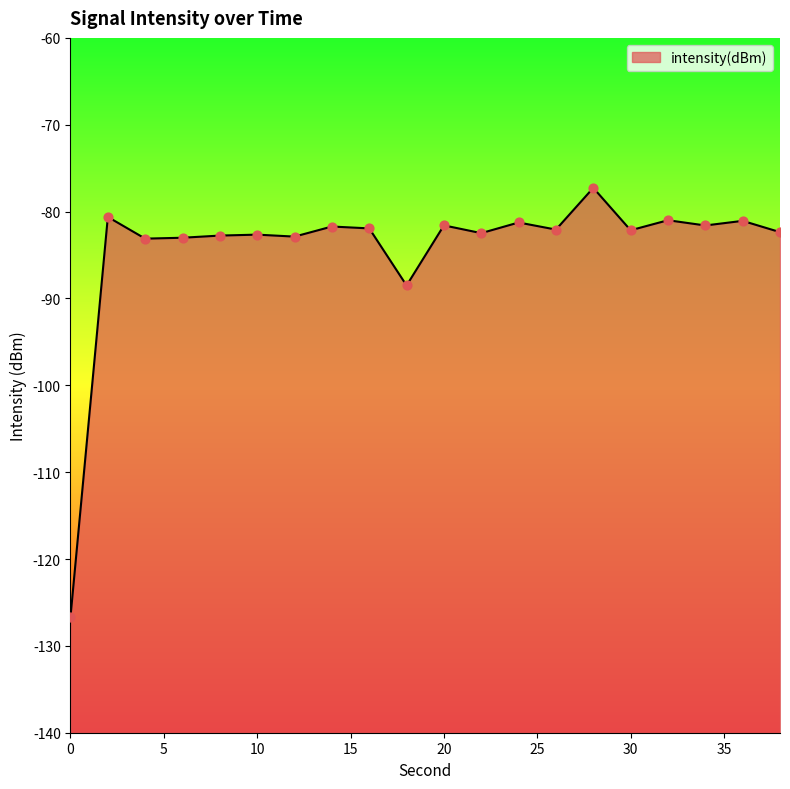

Between 28 and 36, which is larger?

28